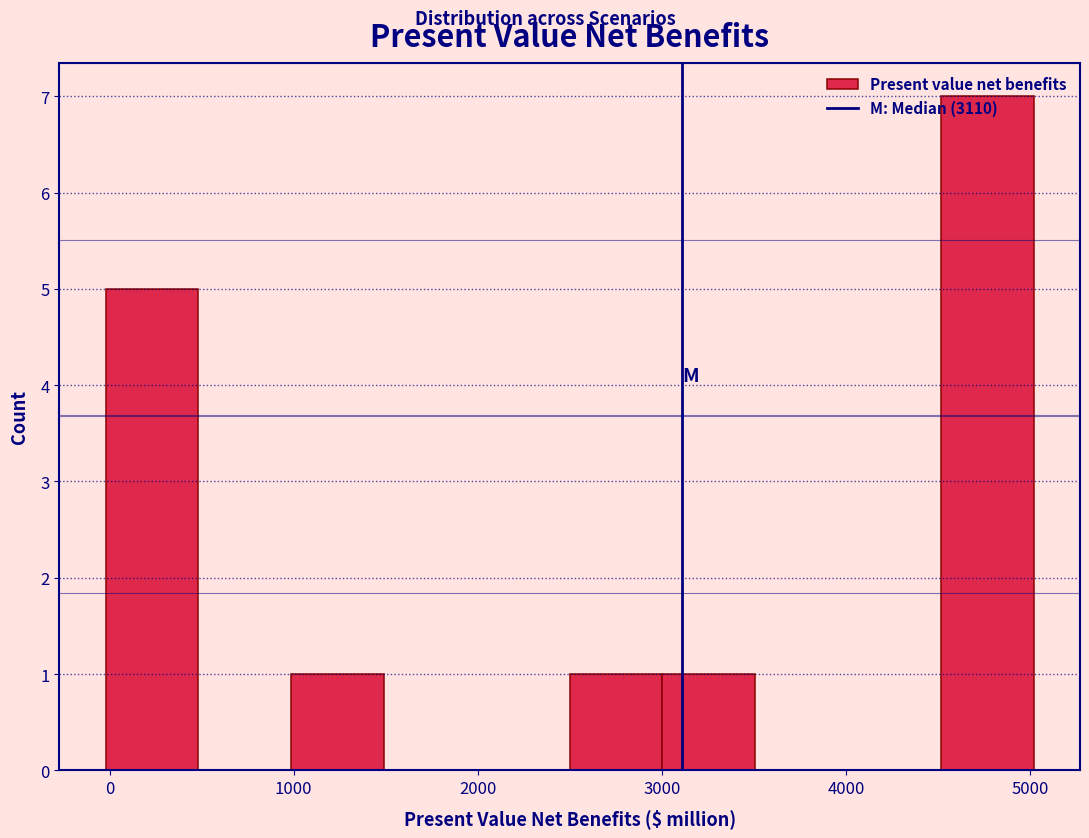

Reading left to right, list every bar in this chart as the range it spans on the x-axis followed by its height. Neither the bar edges nor the heights are printed on the chart, so give them approximately, as read against the axes.

0 to 500: 5
500 to 1000: 0
1000 to 1500: 1
1500 to 2000: 0
2000 to 2500: 0
2500 to 3000: 1
3000 to 3500: 1
3500 to 4000: 0
4000 to 4500: 0
4500 to 5000: 7